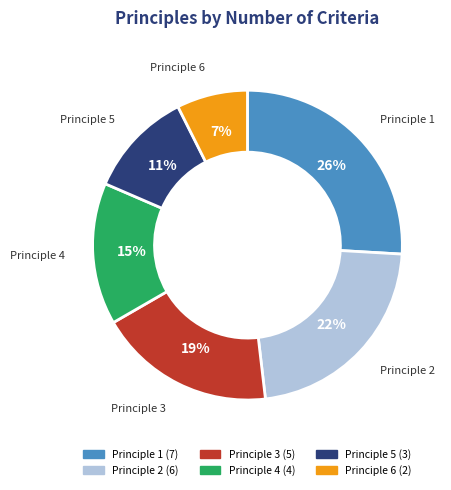

How many slices are in this pie chart?

6